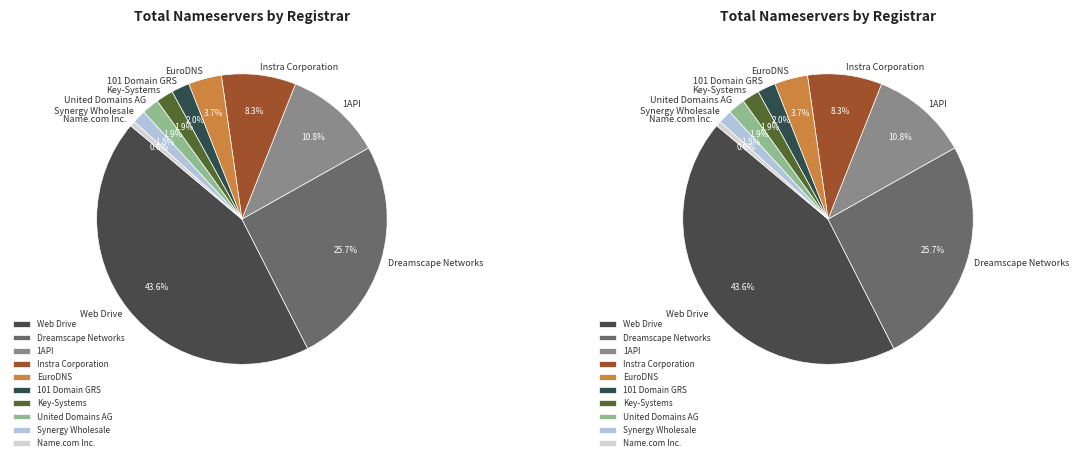

Which has a higher value, 1API or United Domains AG?

1API